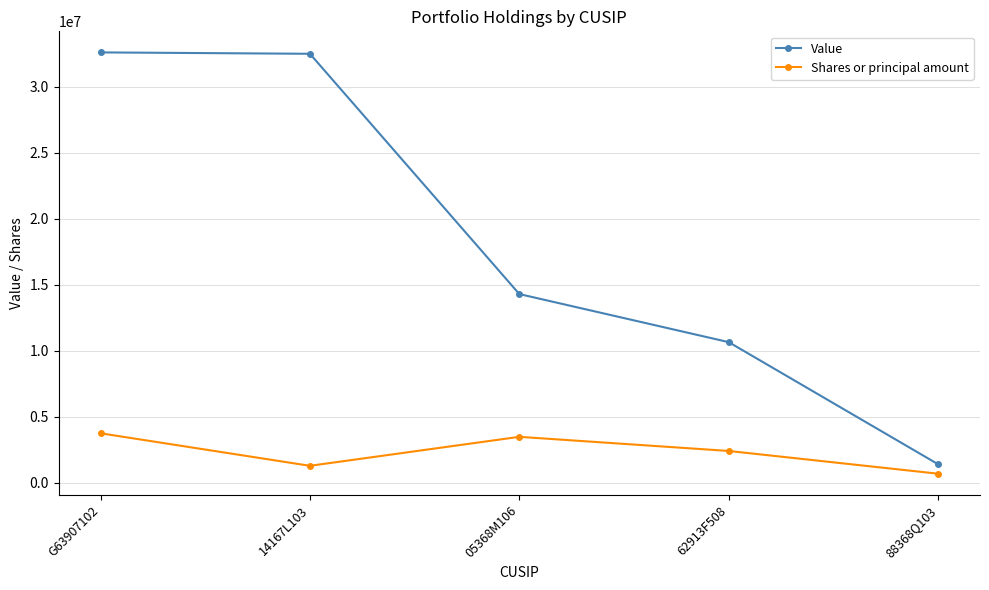

At which label does Value reach its minimum?

88368Q103